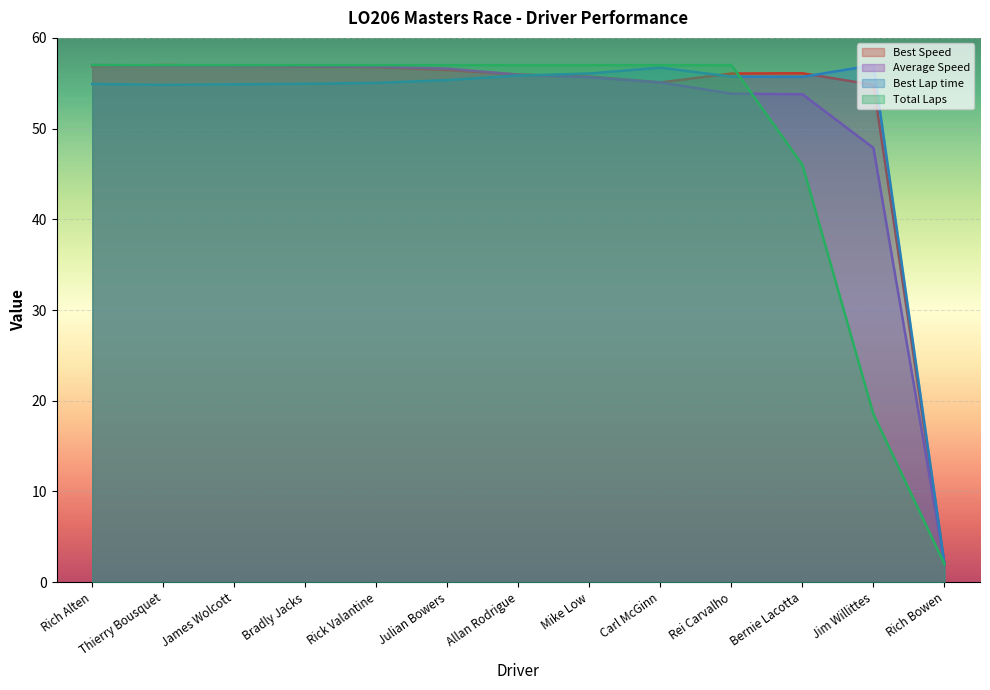

What are all the series names shown in the legend?

Best Speed, Average Speed, Best Lap time, Total Laps